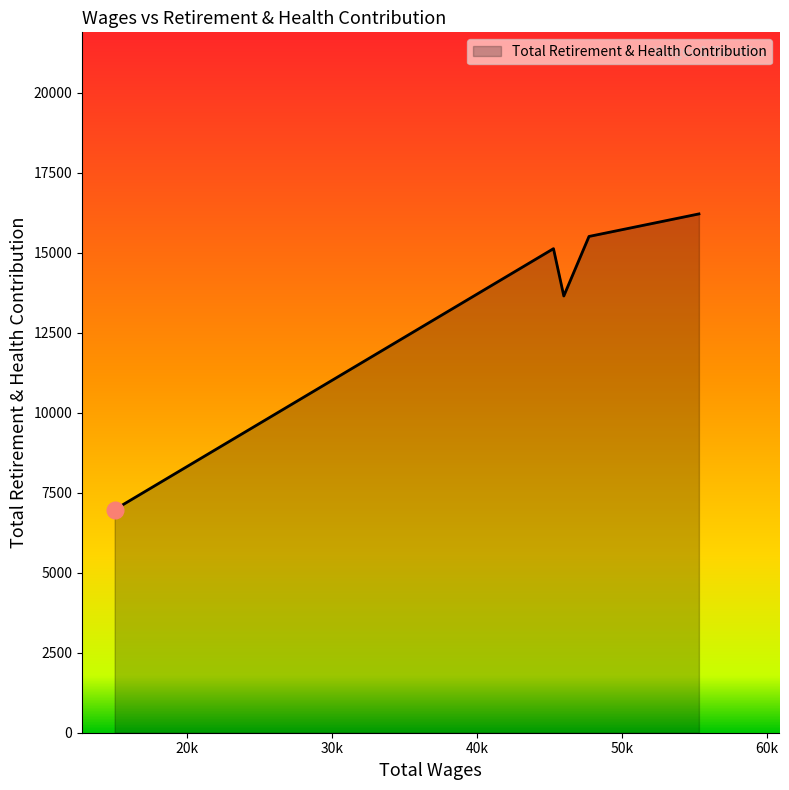

What is the minimum value shown in the chart?

6971